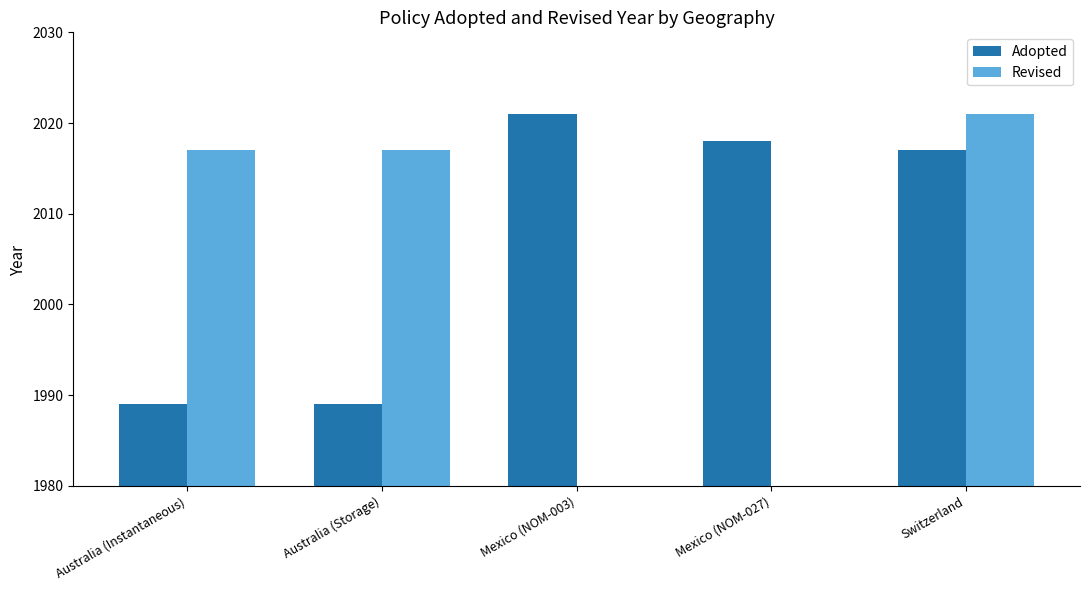

List the labels in order of value, largest first.

Mexico (NOM-003), Mexico (NOM-027), Switzerland, Australia (Instantaneous), Australia (Storage)